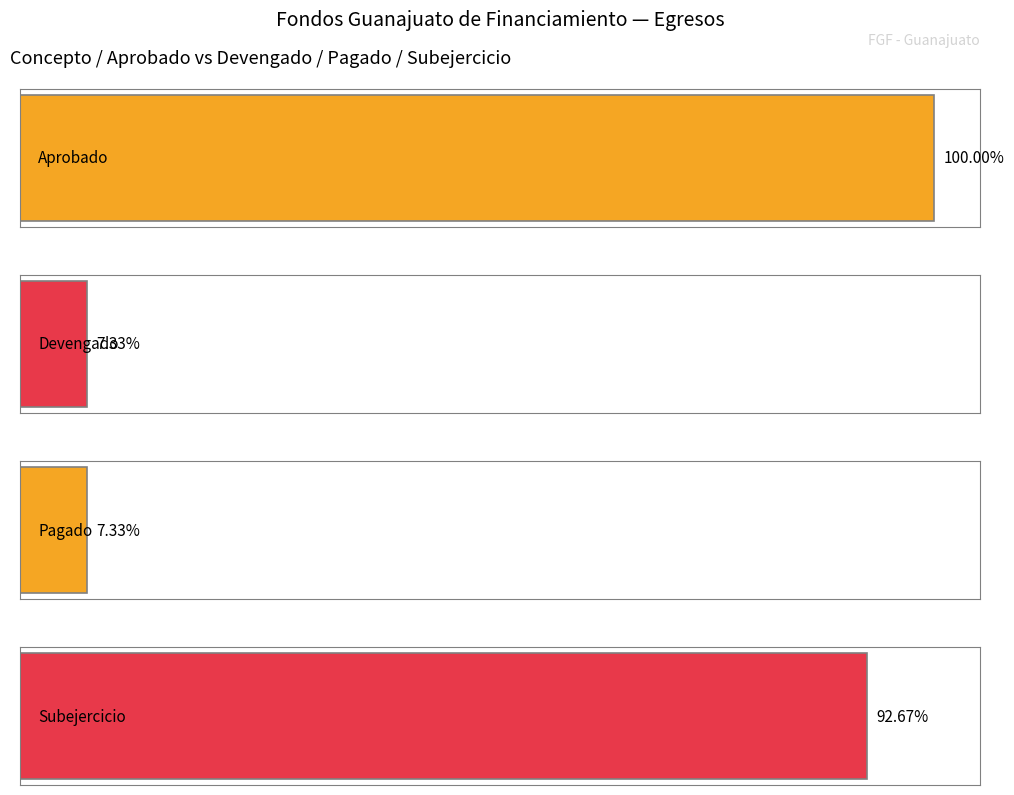

Rank the series at Total del Gasto from lowest to highest value.

Devengado, Pagado, Subejercicio, Aprobado